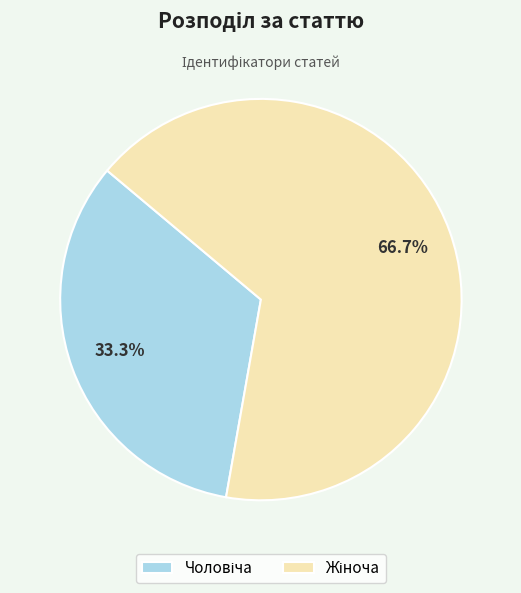

Does any single category account for the majority?

Yes